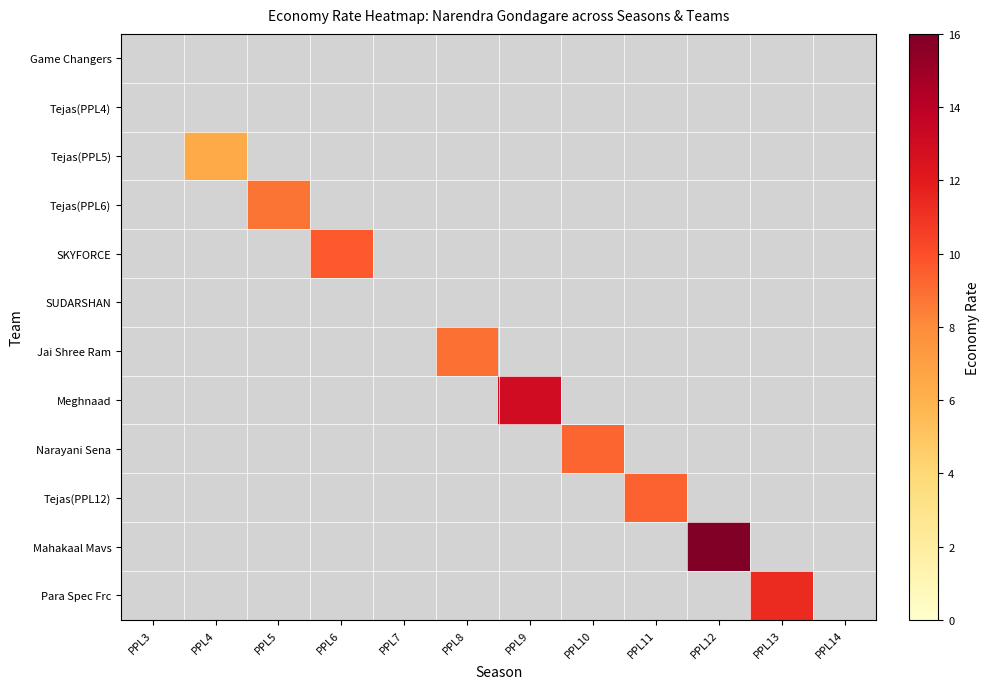

Which category has the highest value across all series?

PPL12